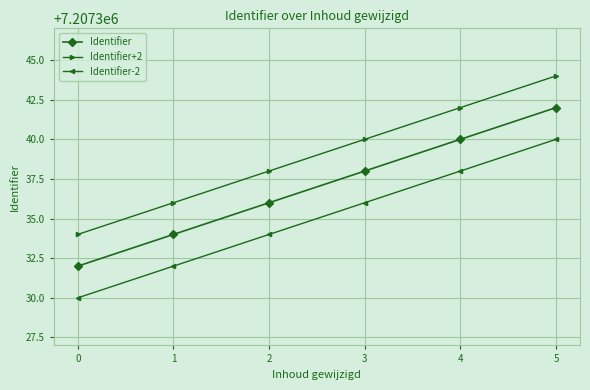

What is the sum of all Identifier values?

43244022